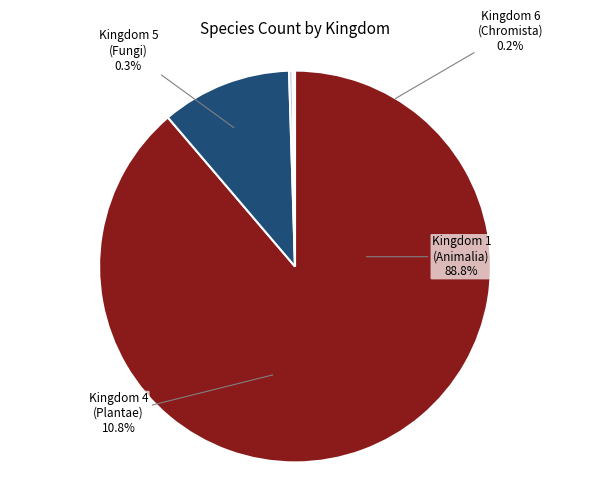

Which slice is the largest?

1